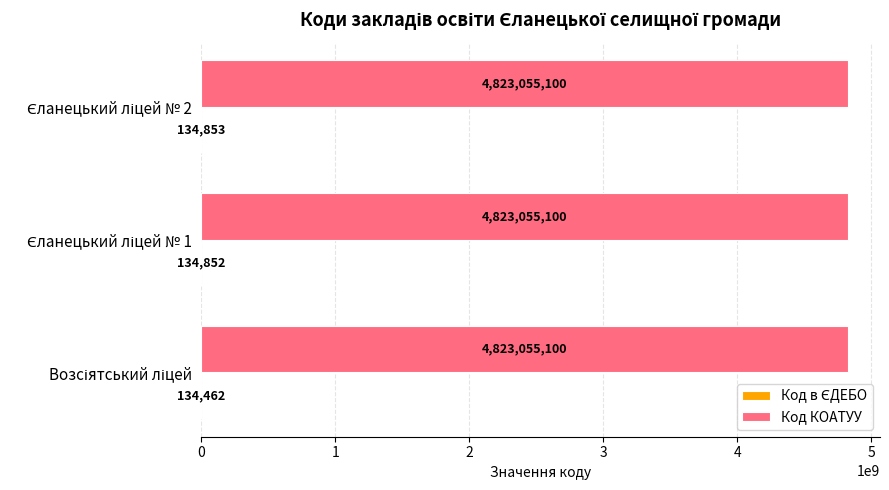

What is the maximum value for Код КОАТУУ?

4823055100